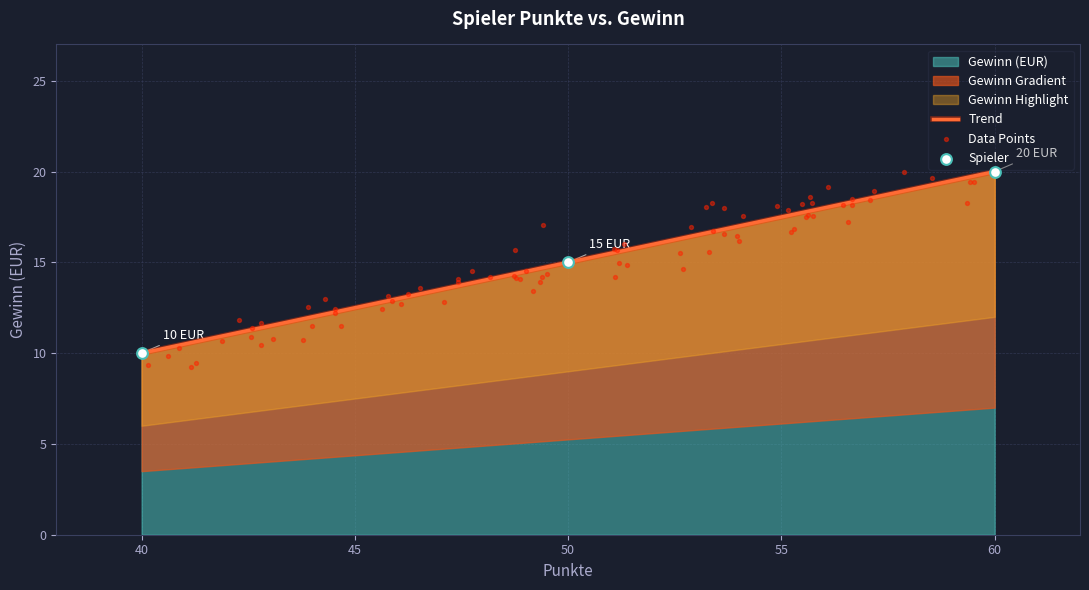

Between 40 and 50, which is larger?

50